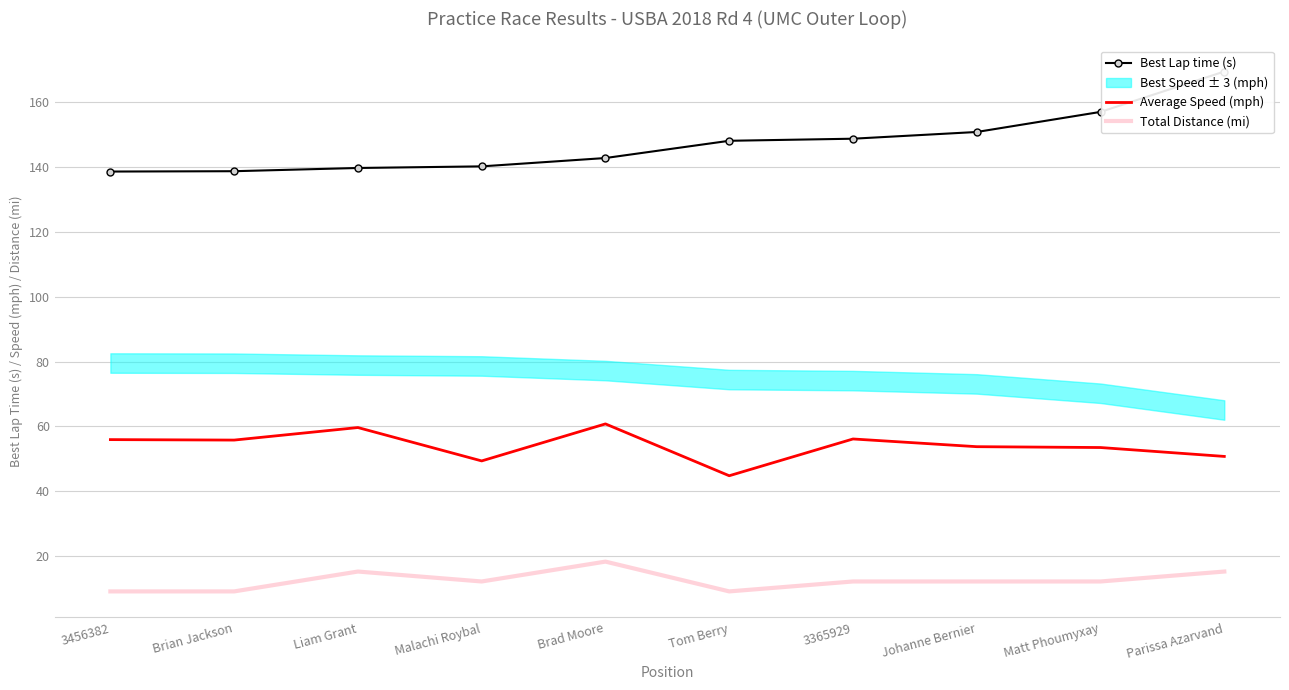

What is the approximate value of Average Speed (mph) at 3365929?

56.1